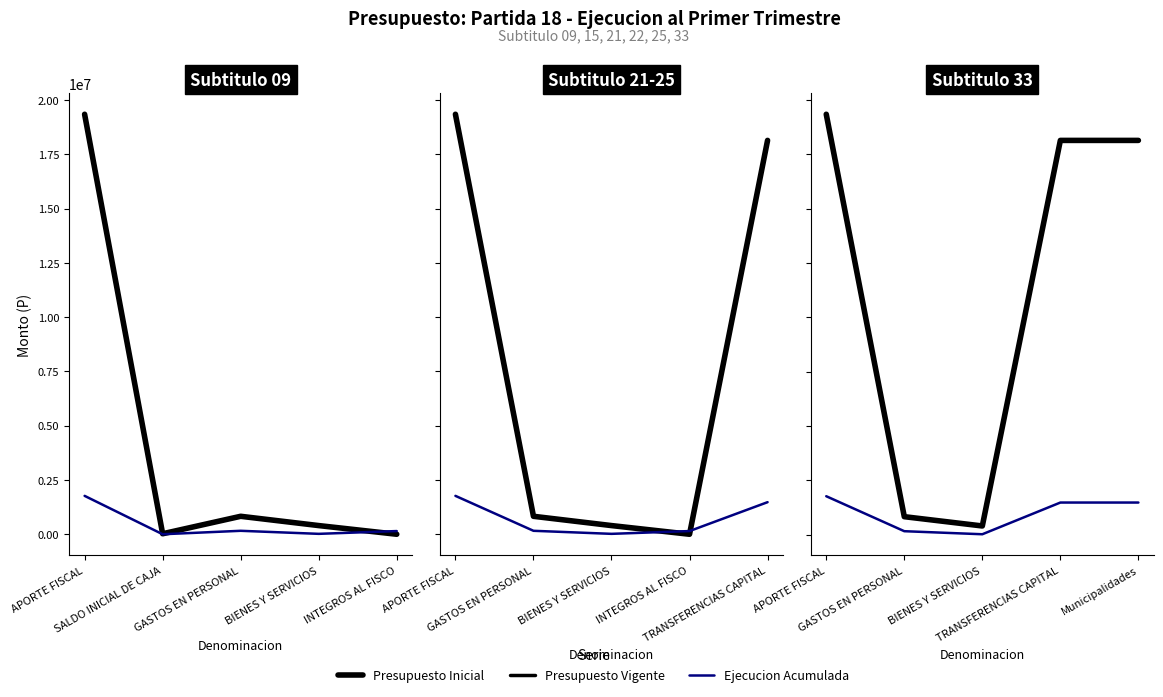

What is the maximum value for Presupuesto Vigente?

19341389